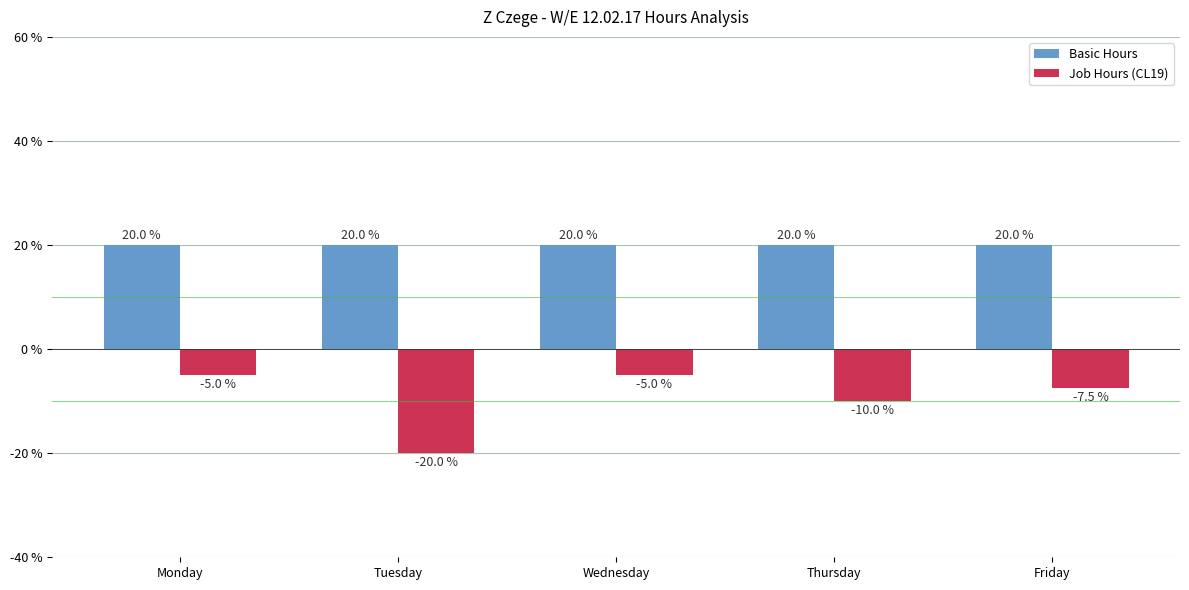

The Basic Hours series shows 20.0 at Monday. True or false?

True